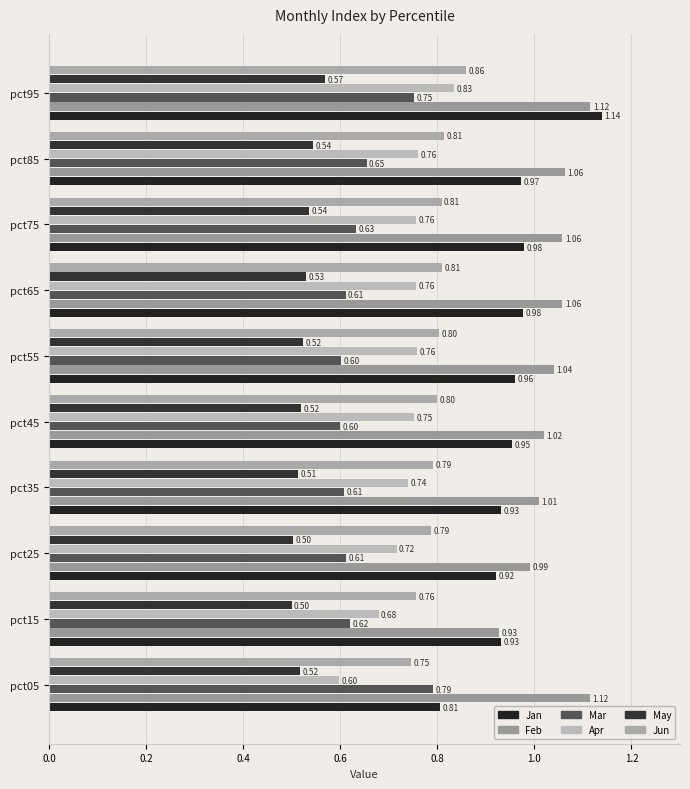

How many series are shown in this chart?

6